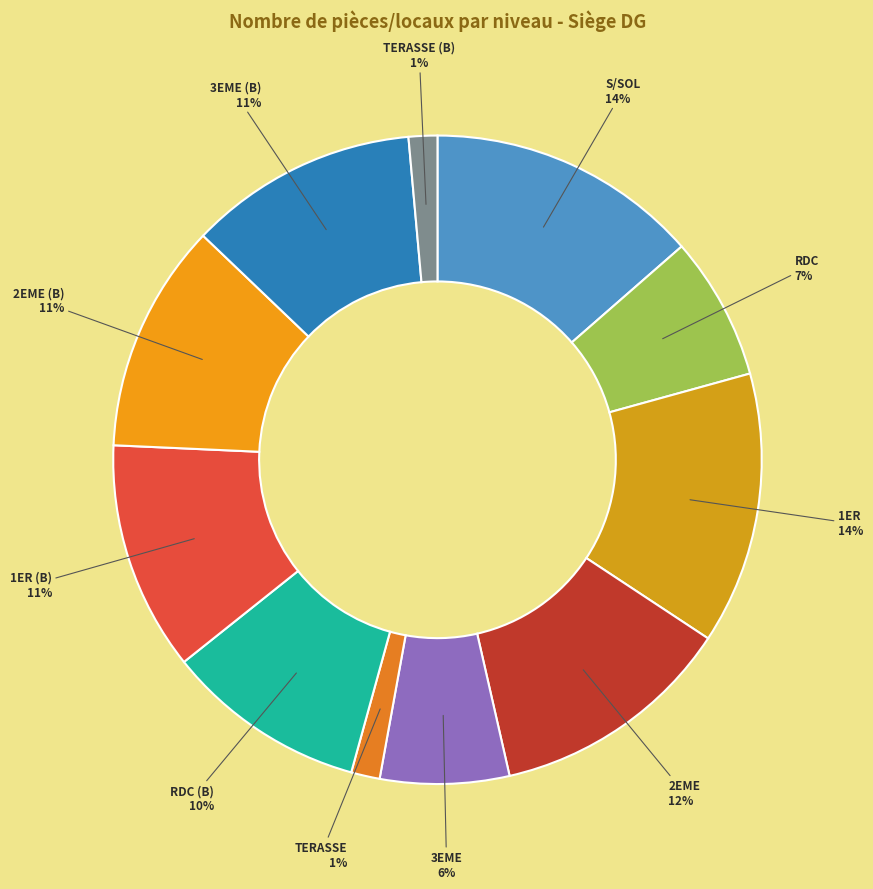

Is the sum of TERASSE and RDC greater than half?

No